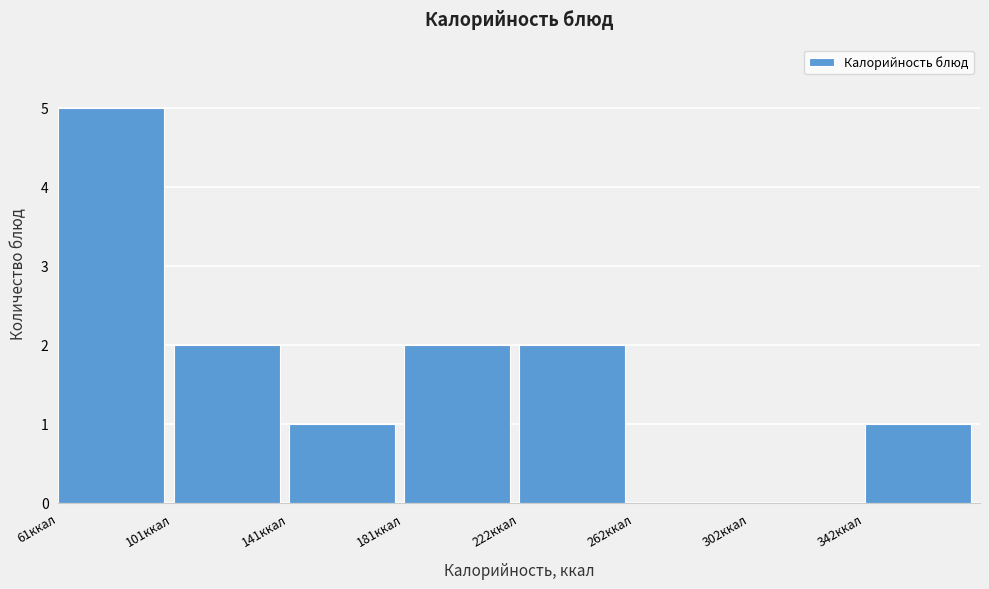

Reading left to right, transcribe this chart: for each bar, give the range it covers on the x-axis and its height. Neither the bar edges nor the heights are printed on the chart, so give them approximately, as read against the axes.

60 to 100: 5
100 to 140: 2
140 to 180: 1
180 to 220: 2
220 to 260: 2
260 to 305: 0
305 to 345: 0
345 to 385: 1